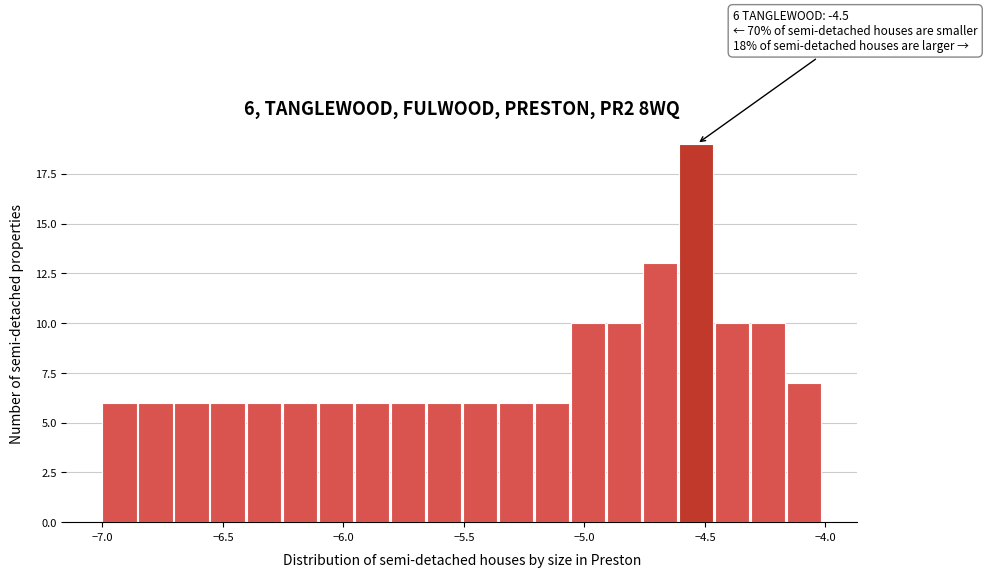

Around what value on the x-axis is the tallest bar? Give the approximate position of its centre, as read against the axis.

-4.55